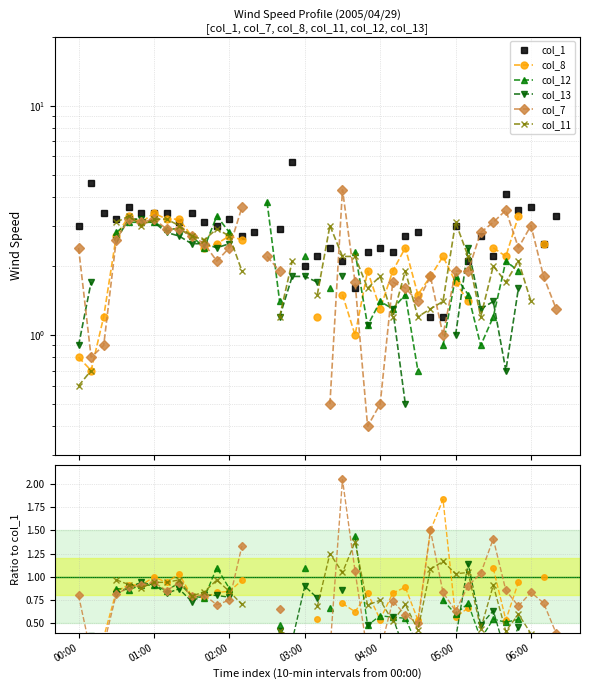

True or false: col_11 has more than 0 points higher than both neighbors.

True